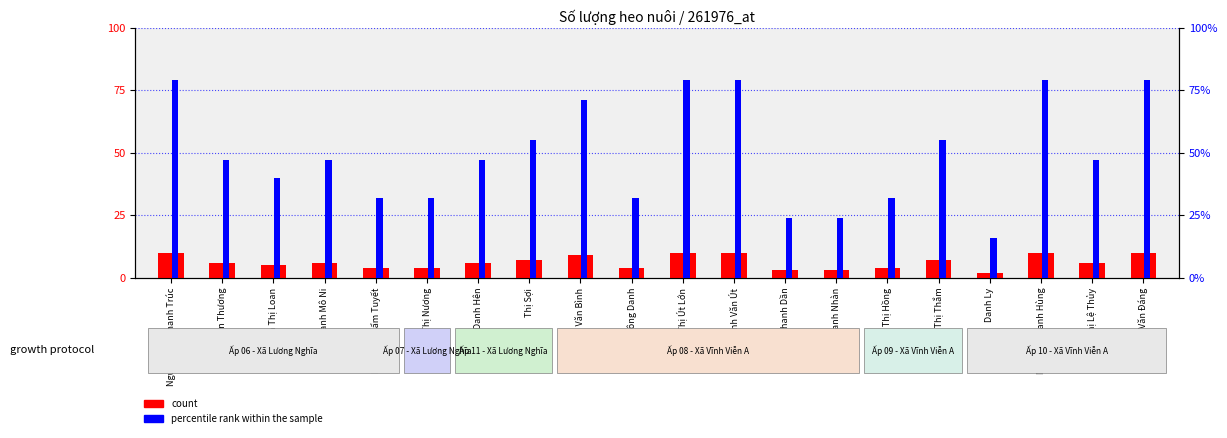

What is the spread (max minus min) of values at Phạm Thanh Nhàn?

21